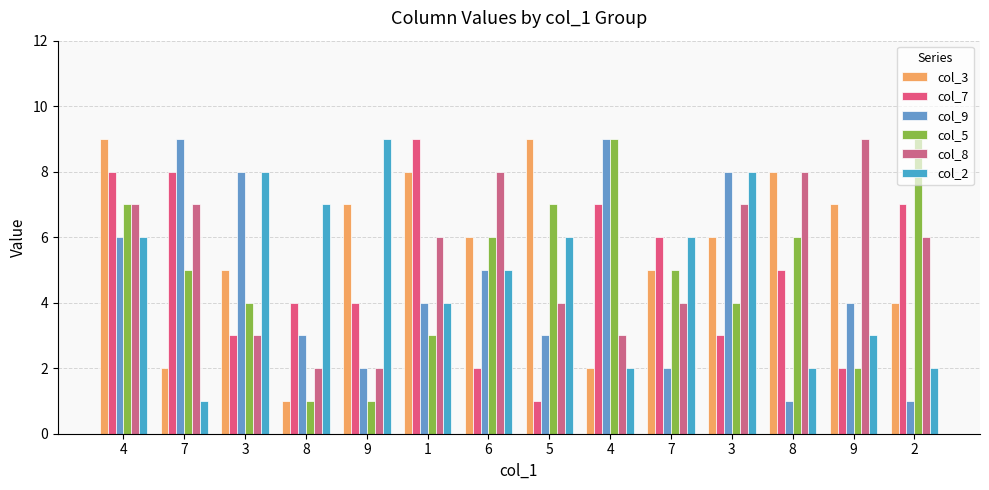

What is the label of the 14th bar from the right?

4